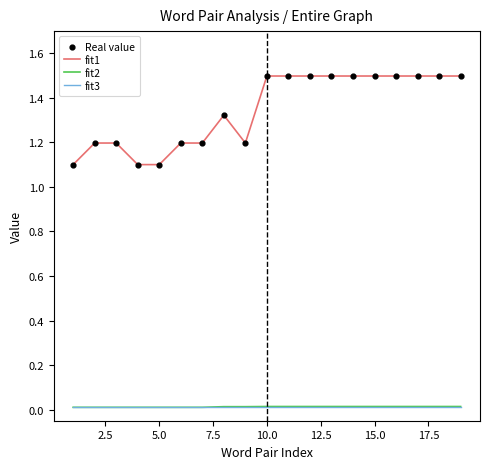

Which series has the largest total across all categories?

fit1